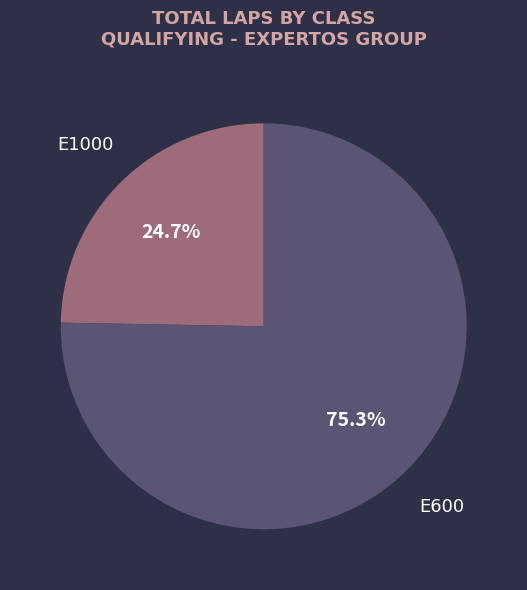

How many slices are in this pie chart?

2